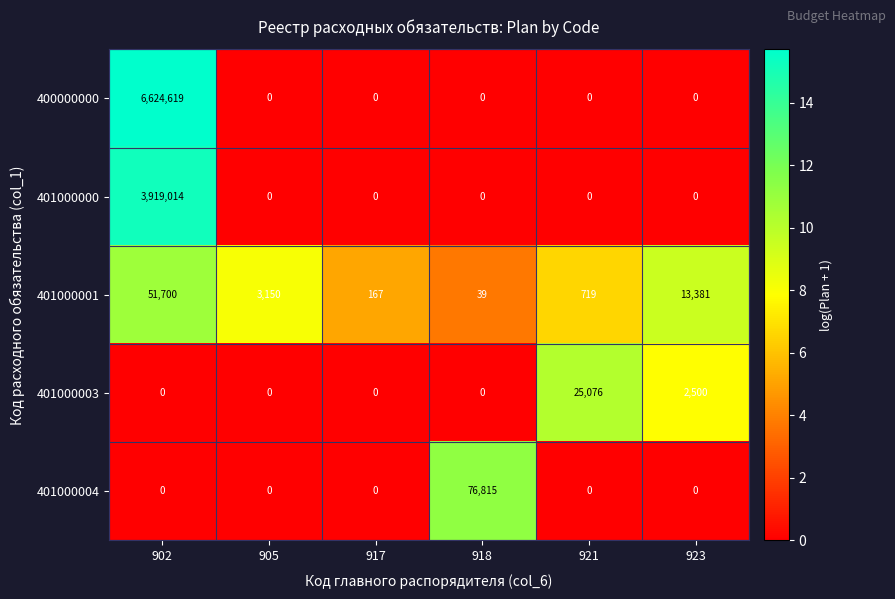

Reading left to right, extract all data points from this chart.

400000000: 6624619	0	0	0	0	0
401000000: 3919014	0	0	0	0	0
401000001: 51700	3150	167	39	719	13381
401000003: 0	0	0	0	25076	2500
401000004: 0	0	0	76815	0	0